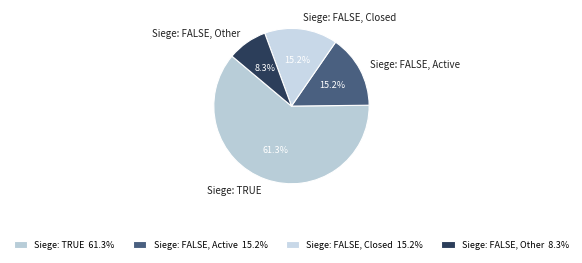

To the nearest percent, what is the difference between the largest and smallest slice percentages?

53%